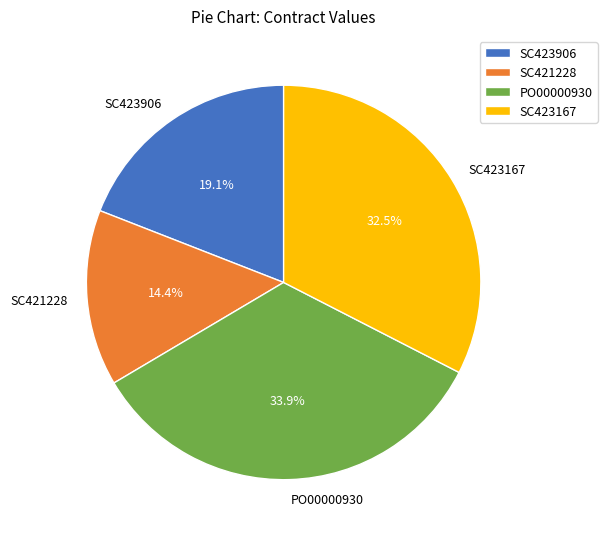

Rank the categories by value from lowest to highest.

SC421228, SC423906, SC423167, PO00000930